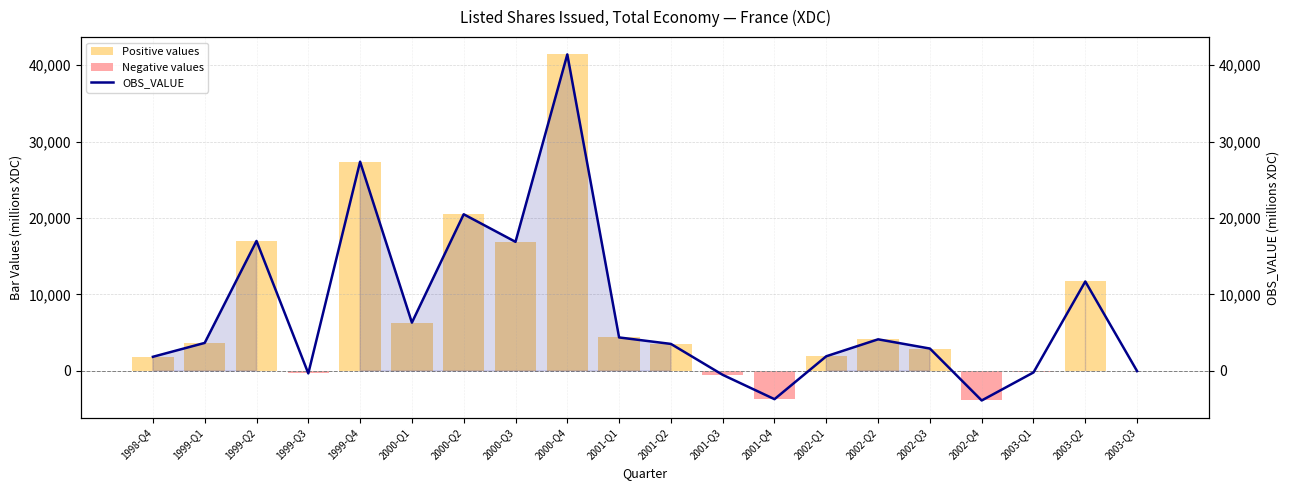

What is the total value across all series at 1999-Q4?

54724